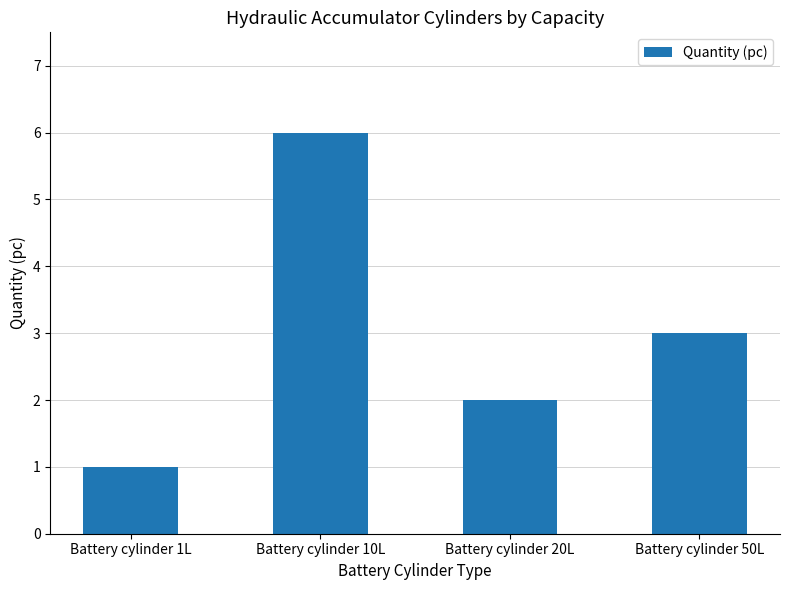

What is the sum of the values at Battery cylinder 50L and Battery cylinder 10L?

9